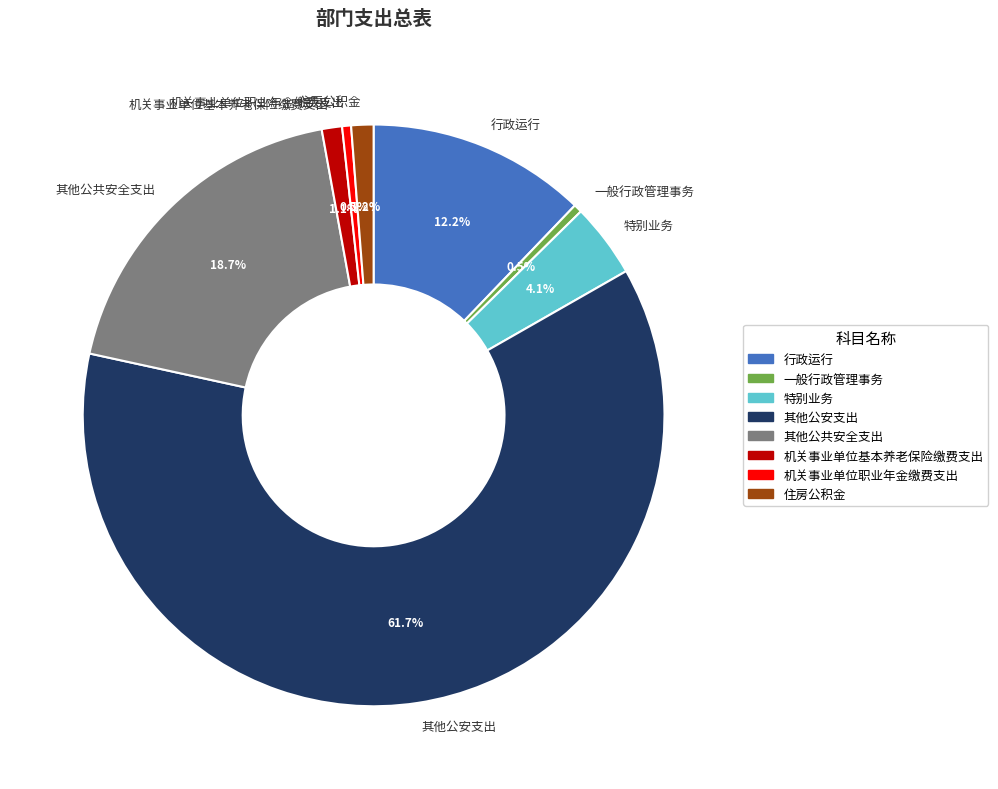

What portion of the pie excludes 行政运行?

87.8%